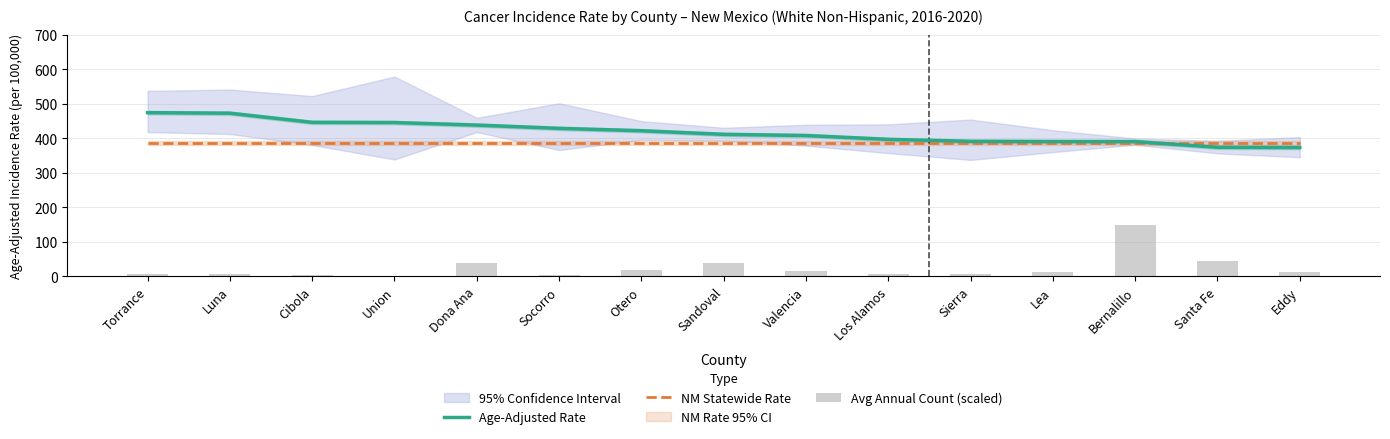

Between Torrance and Eddy, which series saw the biggest shift?

Age-Adjusted Rate